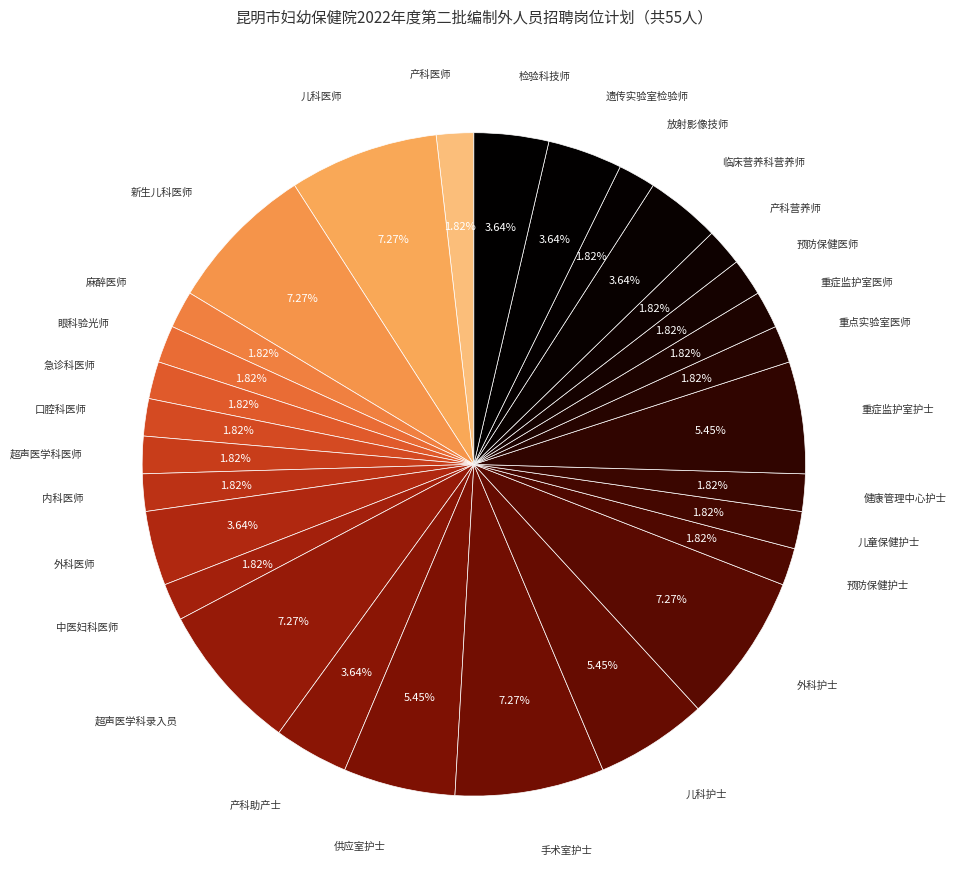

How many slices are in this pie chart?

29